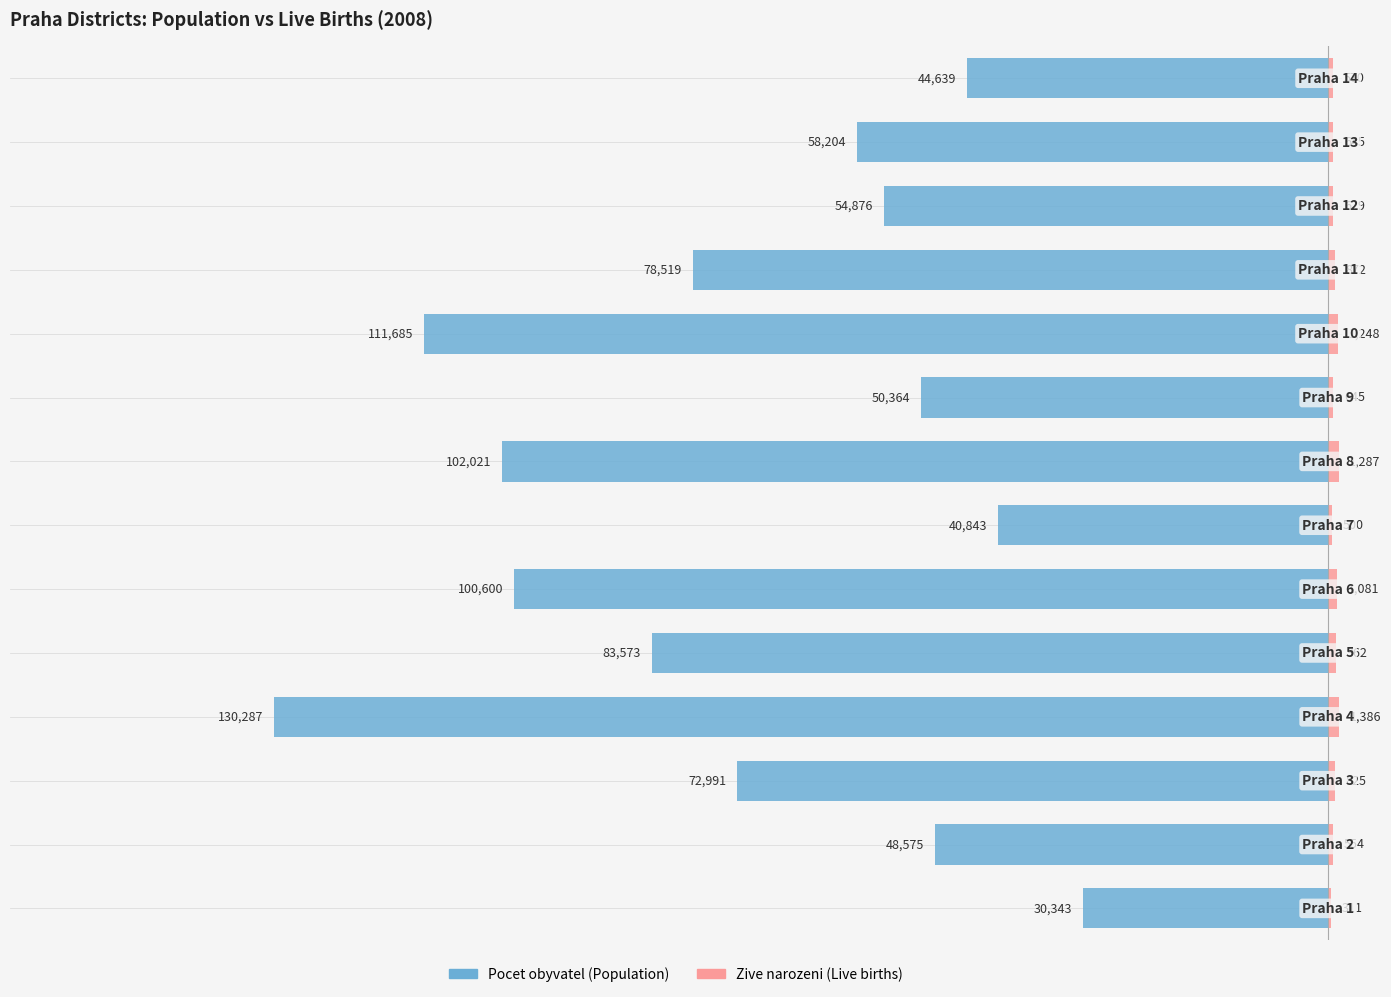

What are all the series names shown in the legend?

Pocet obyvatel (Population), Zive narozeni (Live births)